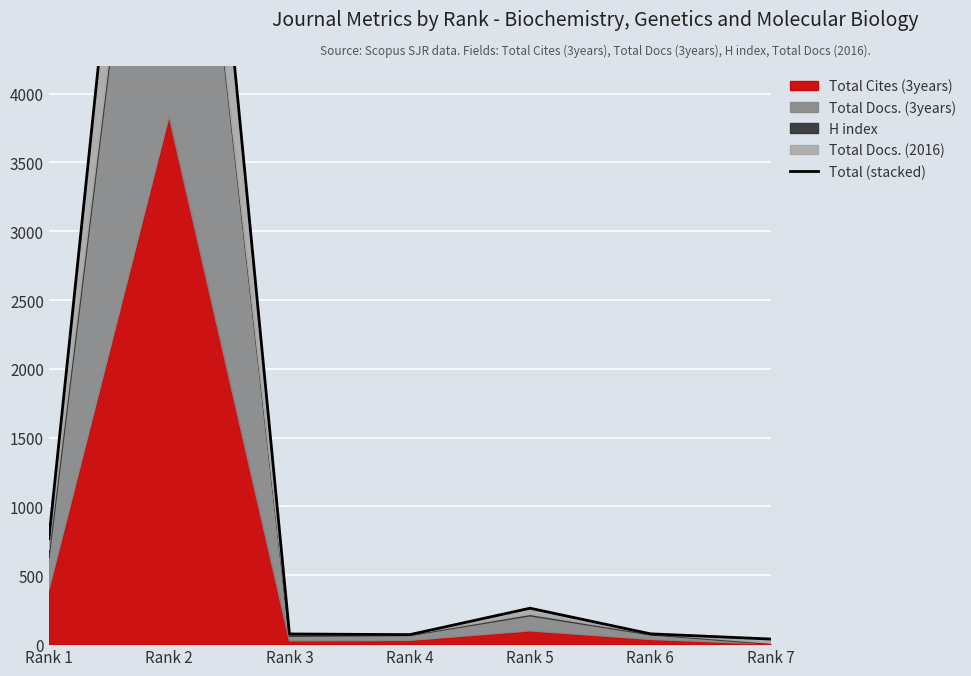

Rank the categories by value from lowest to highest.

Rank 7, Rank 4, Rank 3, Rank 6, Rank 5, Rank 1, Rank 2